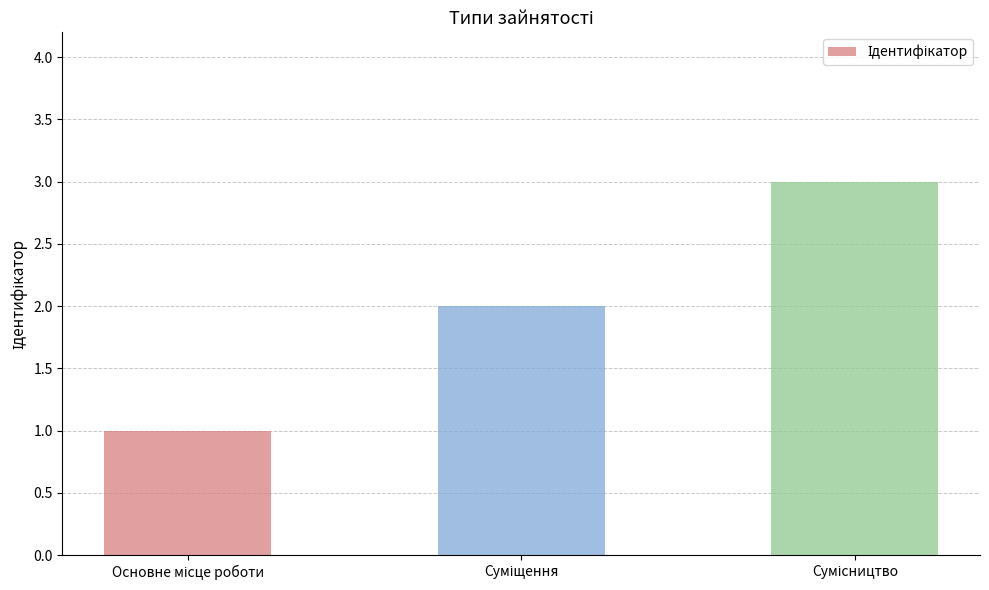

What is the maximum value shown in the chart?

3